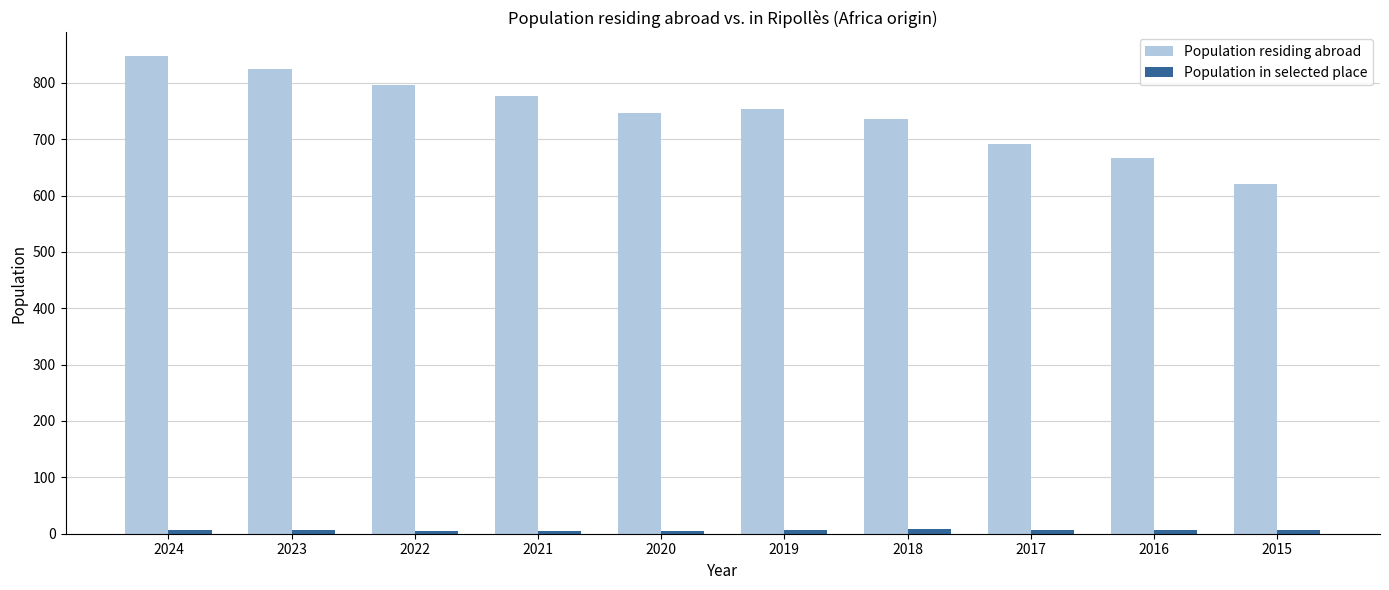

What is the value of the Population residing abroad bar at the 7th from the left?

735